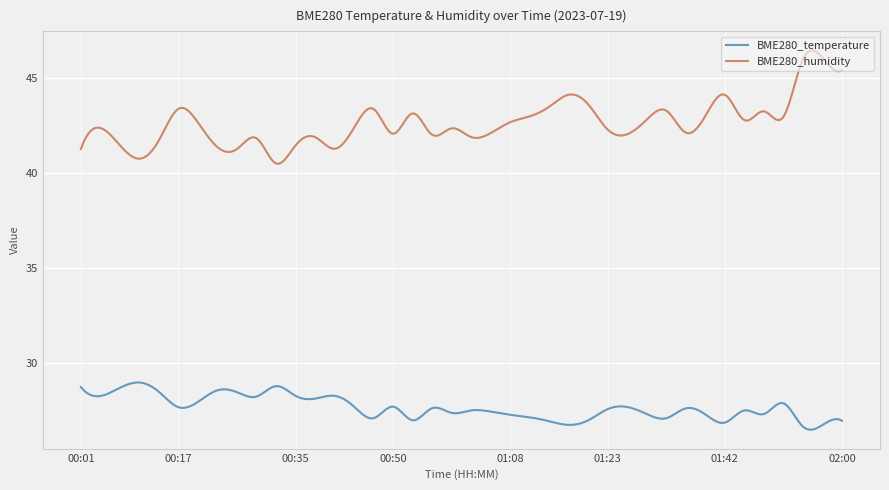

What are all the series names shown in the legend?

BME280_temperature, BME280_humidity